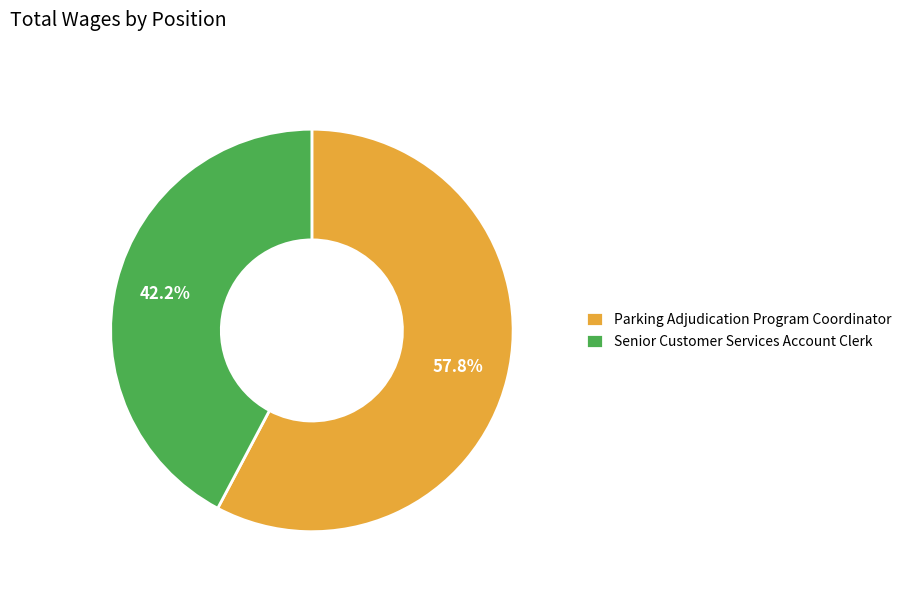

Is there a majority slice in this chart?

Yes